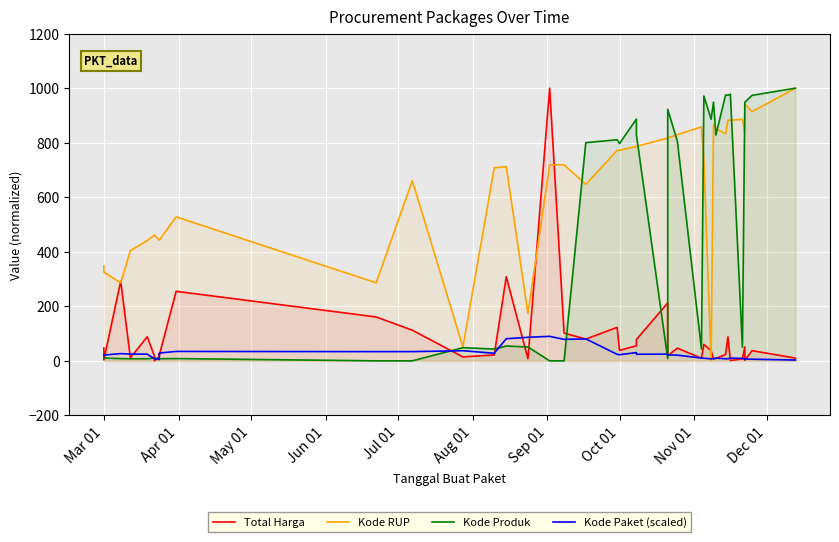

What is the difference between the maximum and minimum values in the Kode RUP series?

1000.0